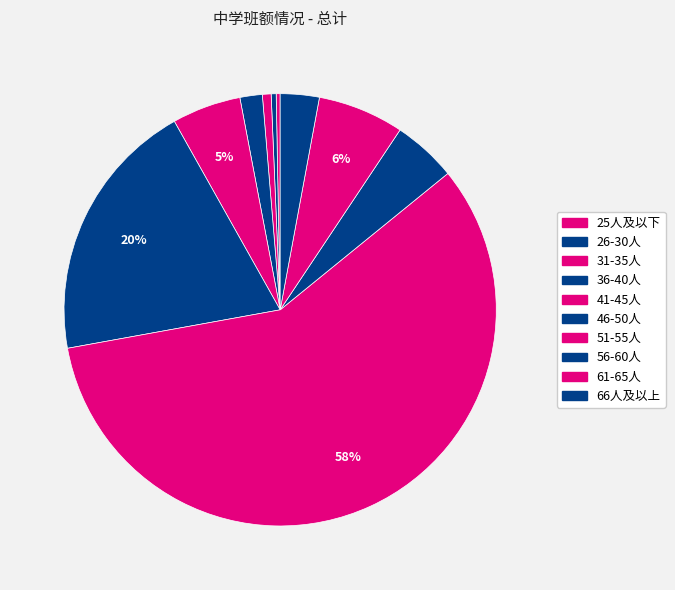

Which slice represents more than half of the pie?

51-55人